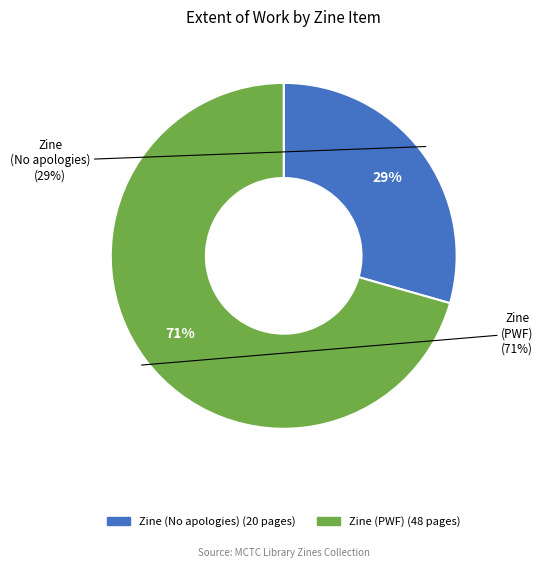

What is the largest slice in the pie chart?

Zine (PWF)